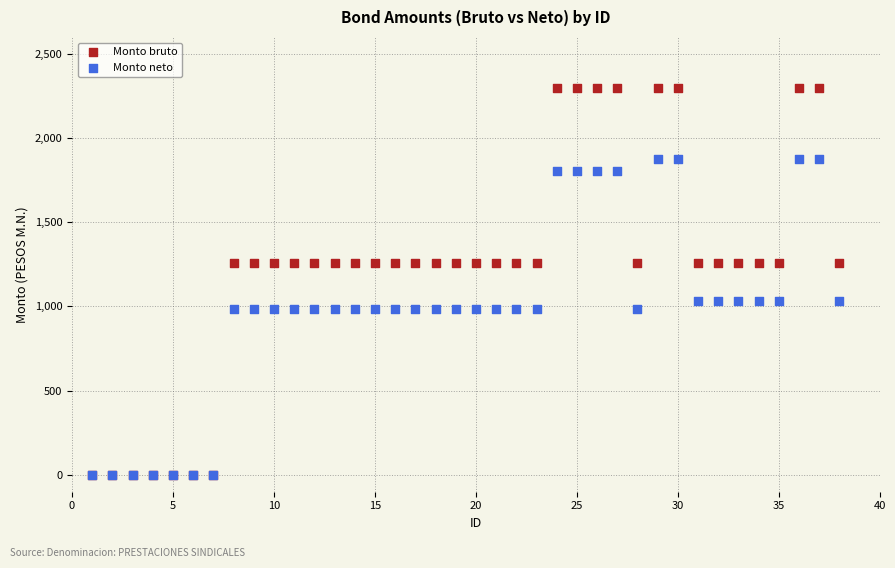

Which series has the widest spread of Y values?

Monto bruto